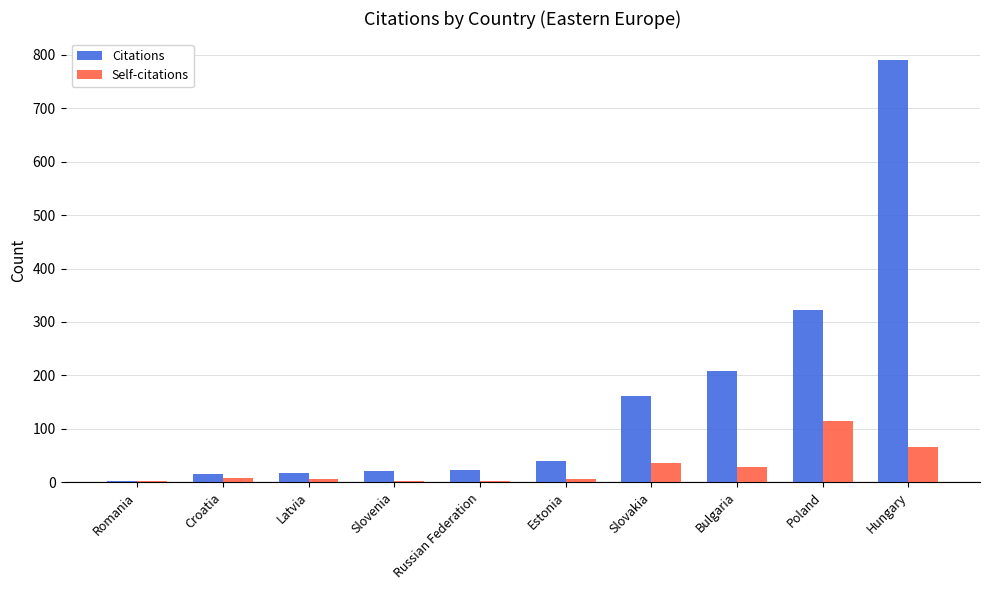

The value of Citations at Russian Federation is 22. True or false?

True